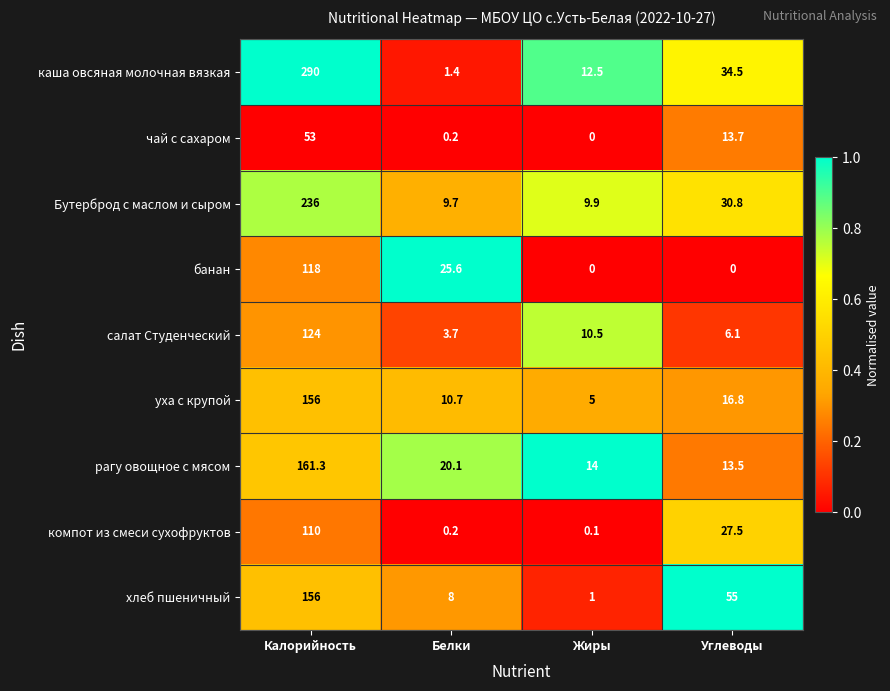

What is the spread (max minus min) of values at Углеводы?

55.0